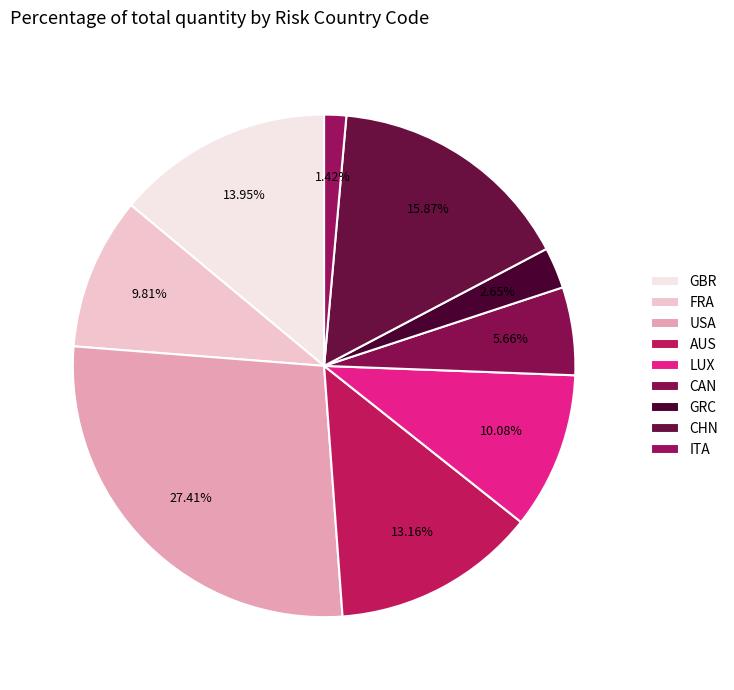

How many slices are in this pie chart?

9